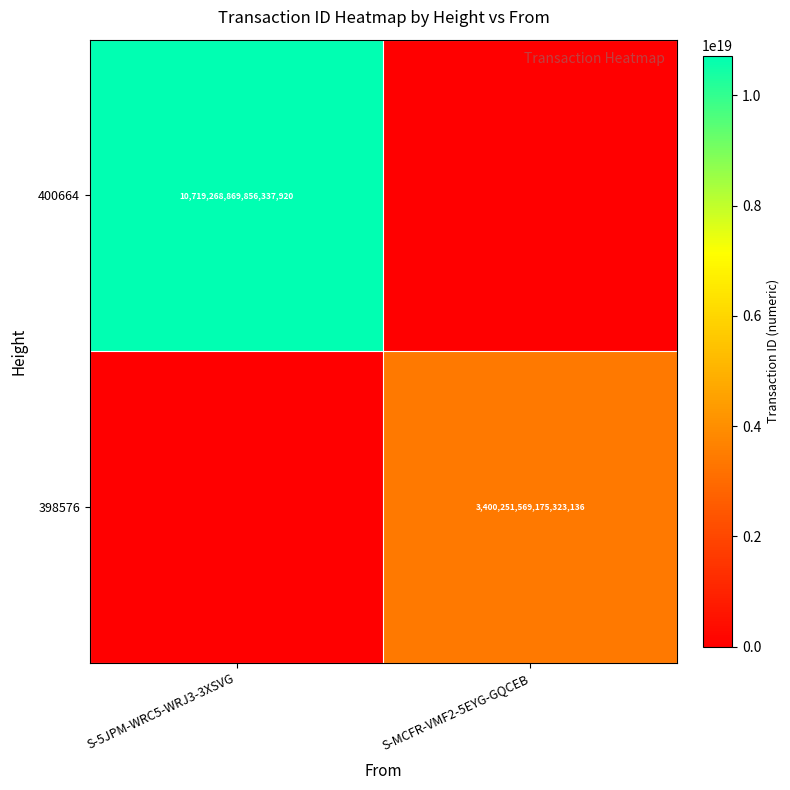

Is it true that 398576 equals 5078280093651395584 at S-MCFR-VMF2-5EYG-GQCEB?

False